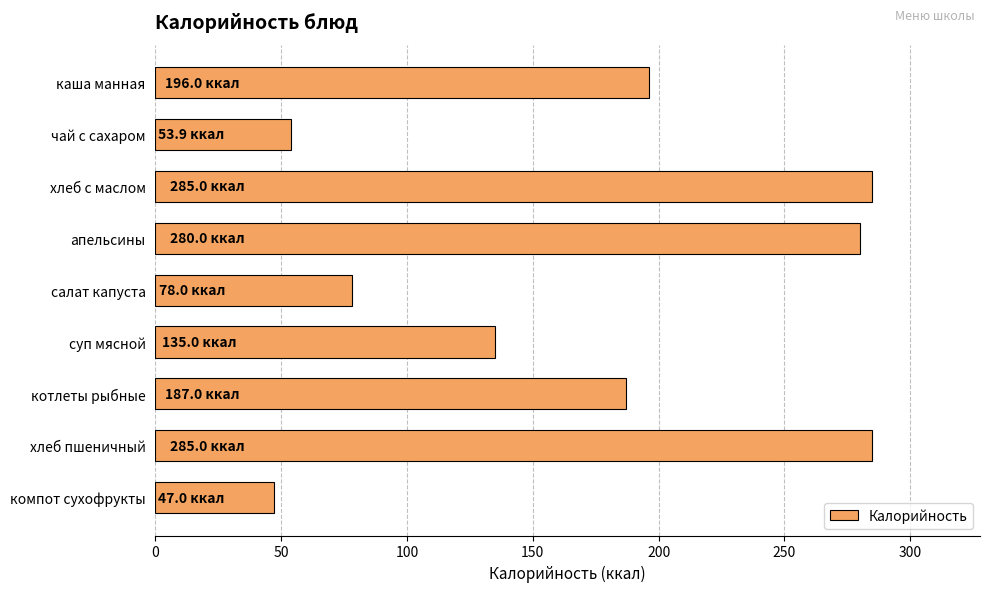

What is the minimum value shown in the chart?

47.0